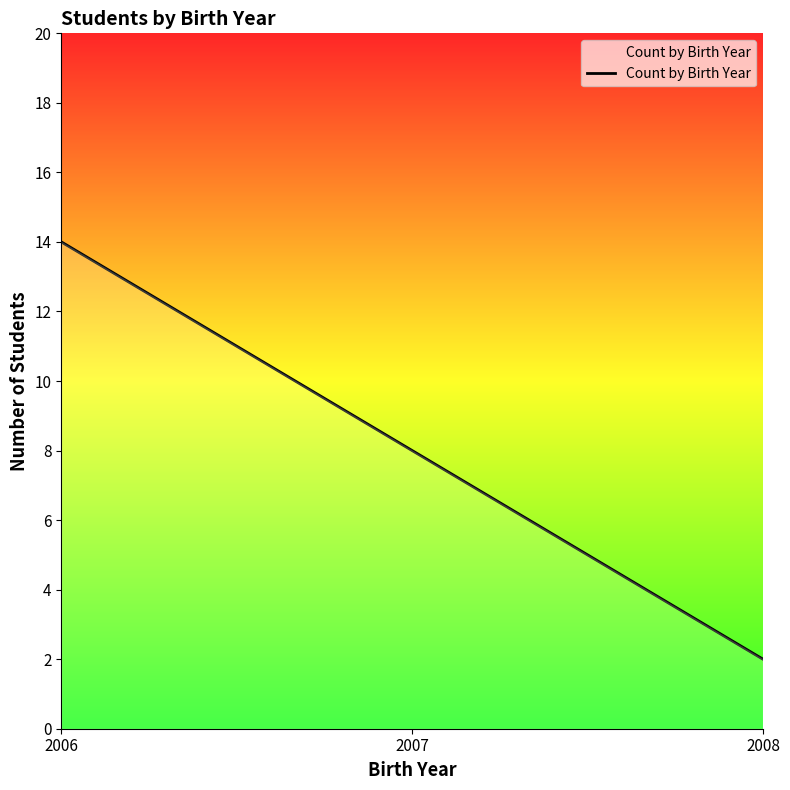

Which label corresponds to the smallest value in the chart?

2008